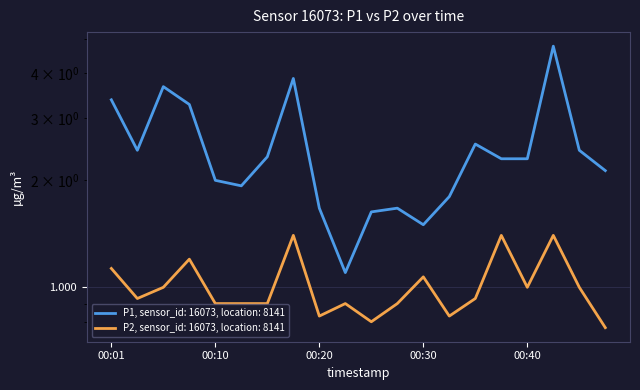

Is this an area chart (filled region under the line)?

No